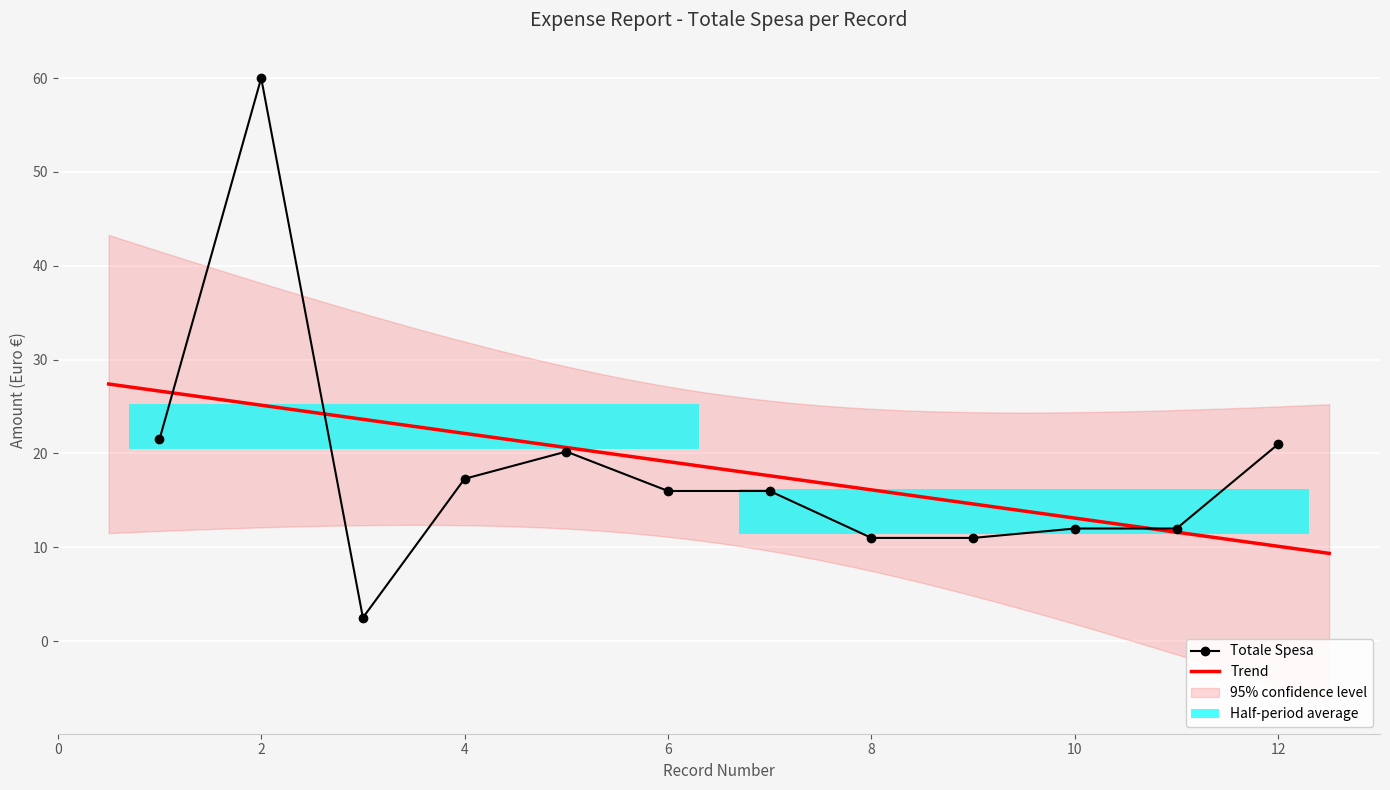

Reading right to left, list all the values displayed in this chart.

21.0	12.0	12.0	11.0	11.0	16.0	16.0	20.2	17.3	2.5	60.0	21.5